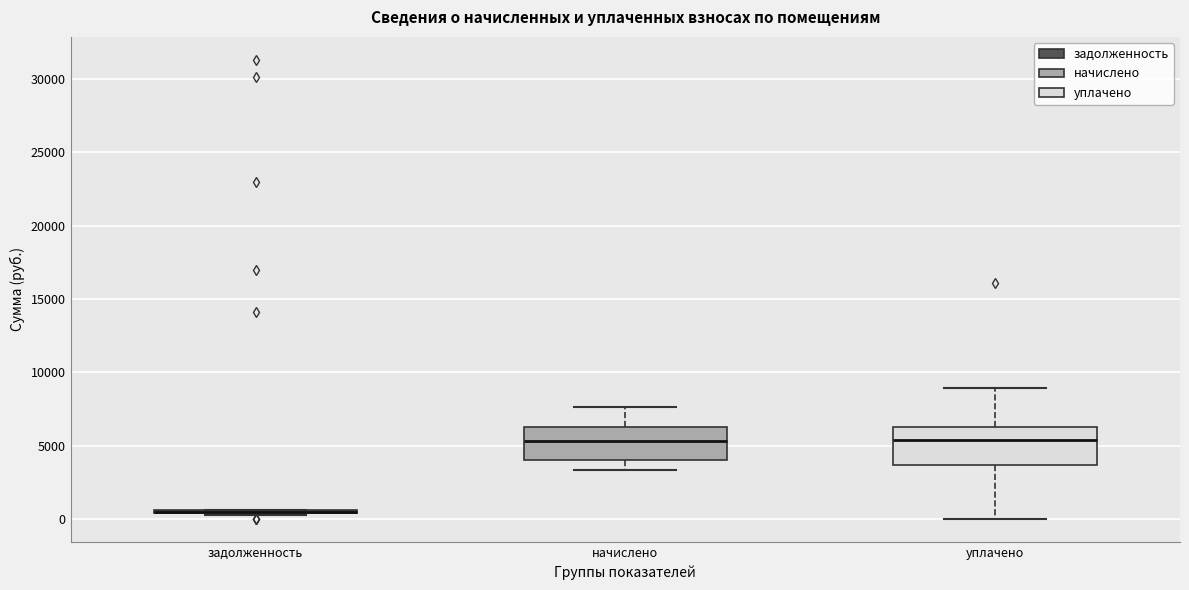

Reading left to right, transcribe this box plot: for each box, give where its median line is, the range the box spans, and where its two whiskers end, as read against the y-axis. The values are not printed on the chart, so give them approximately, as read against the axis.

задолженность: box collapsed to a line at 500, whiskers 500 to 500
начислено: median 5500, box 4000 to 6500, whiskers 3500 to 7500
уплачено: median 5500, box 3500 to 6500, whiskers 0 to 9000